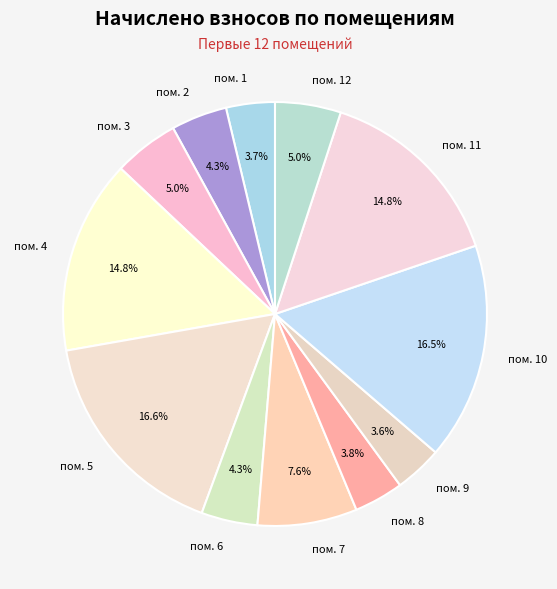

Between пом. 1 and пом. 4, which is larger?

пом. 4